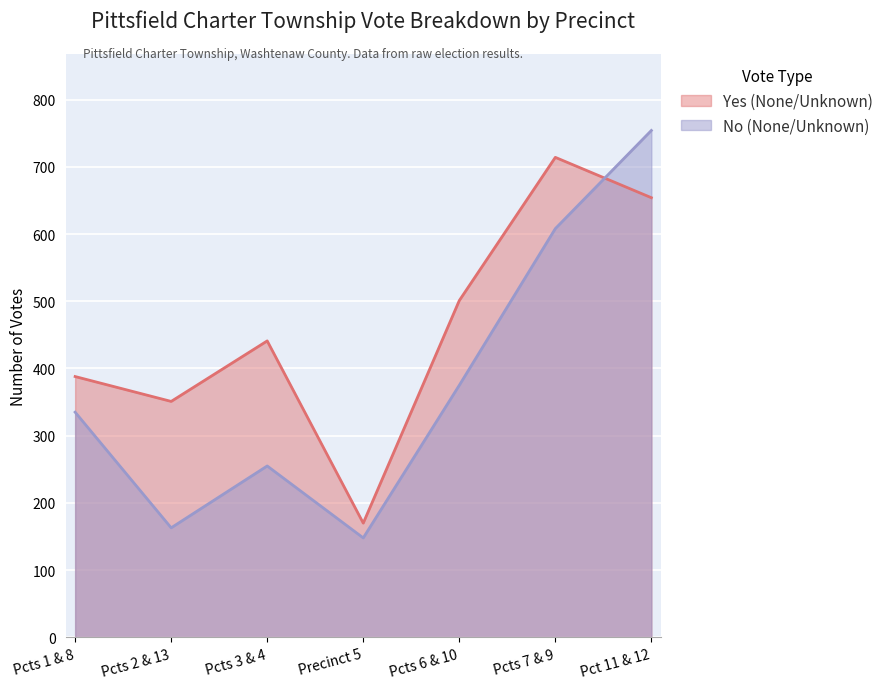

Does the chart display data point markers on the line(s)?

No